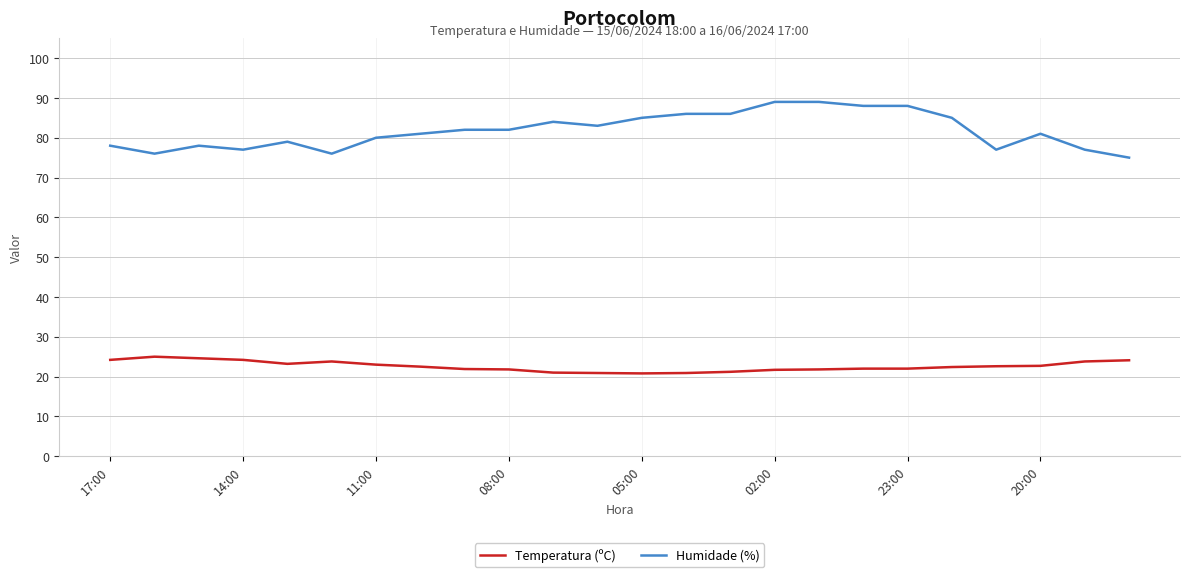

How many series are shown in this chart?

2